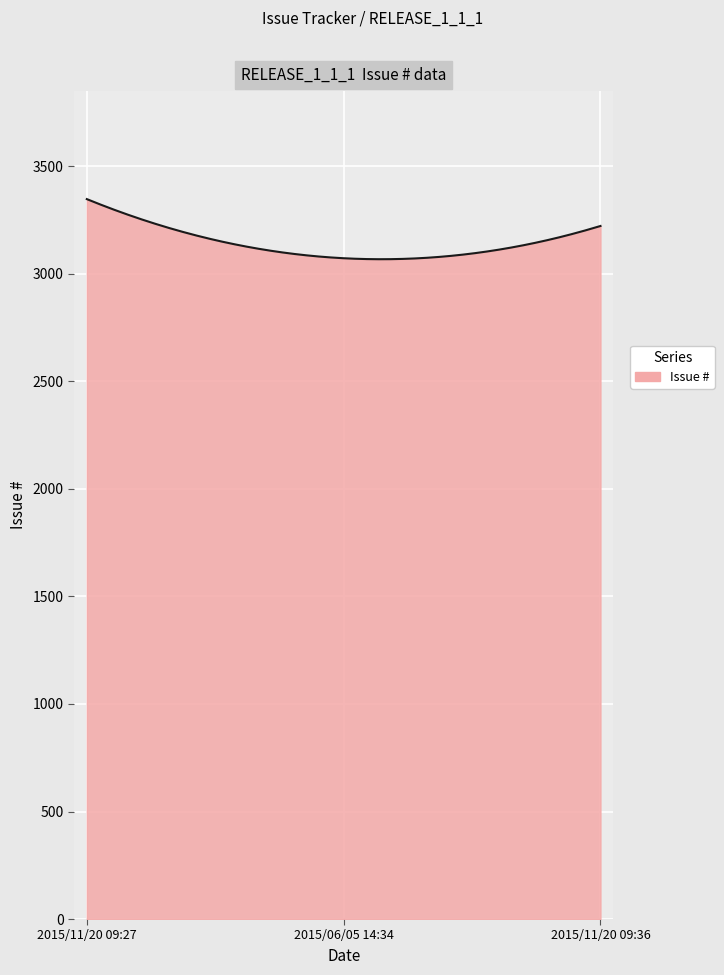

What is the smallest value displayed?

3068.4